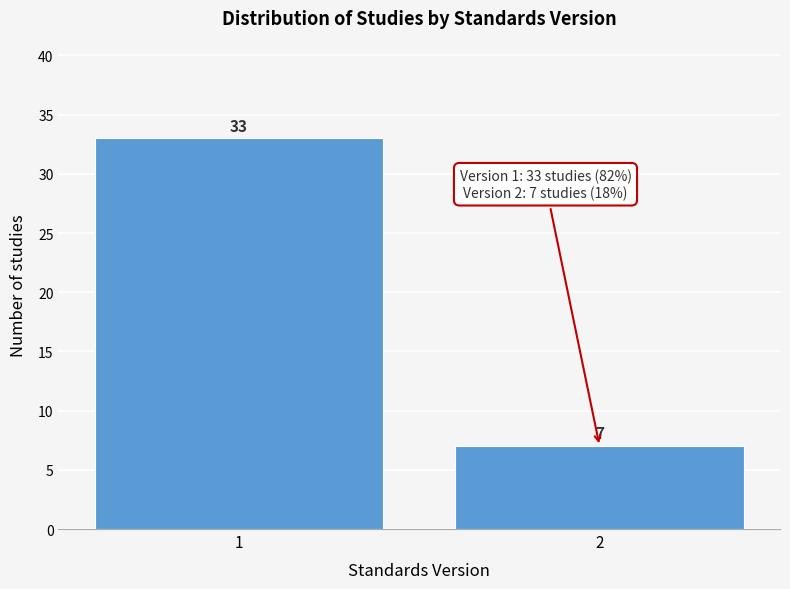

Reading right to left, what are all the values shown in this chart?

7	33